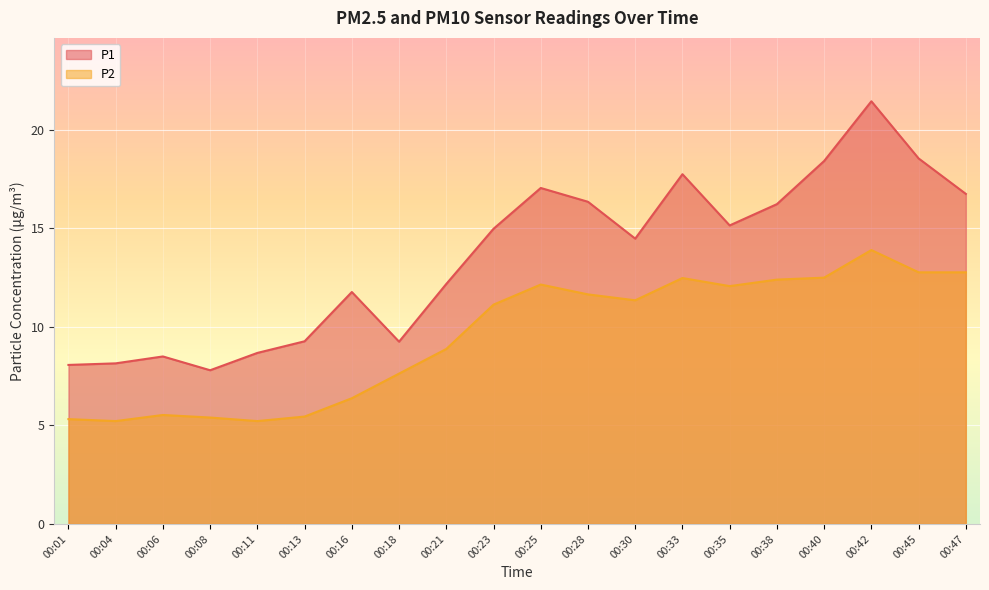

How many values in the P1 series are below 14?

9